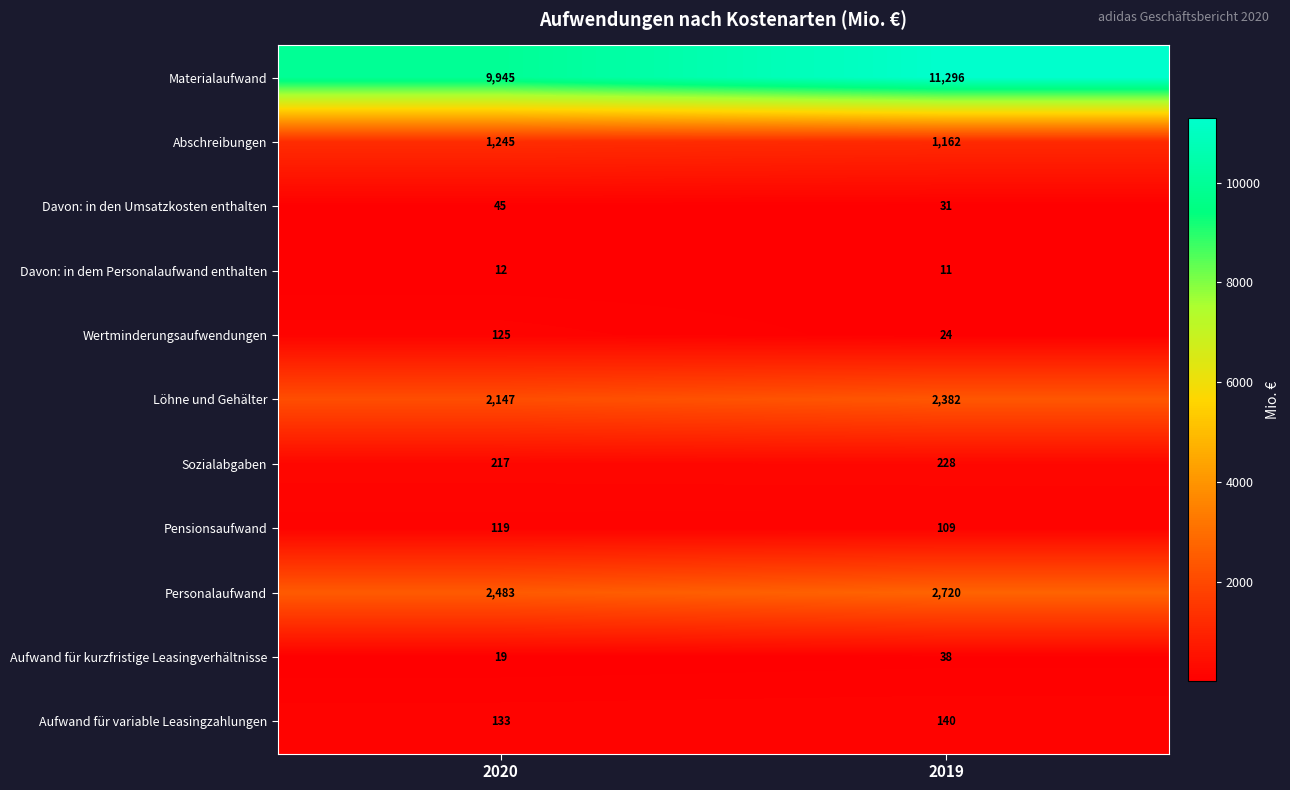

Reading left to right, extract all data points from this chart.

Materialaufwand: 9945	11296
Abschreibungen: 1245	1162
Davon: in den Umsatzkosten enthalten: 45	31
Davon: in dem Personalaufwand enthalten: 12	11
Wertminderungsaufwendungen: 125	24
Löhne und Gehälter: 2147	2382
Sozialabgaben: 217	228
Pensionsaufwand: 119	109
Personalaufwand: 2483	2720
Aufwand für kurzfristige Leasingverhältnisse: 19	38
Aufwand für variable Leasingzahlungen: 133	140